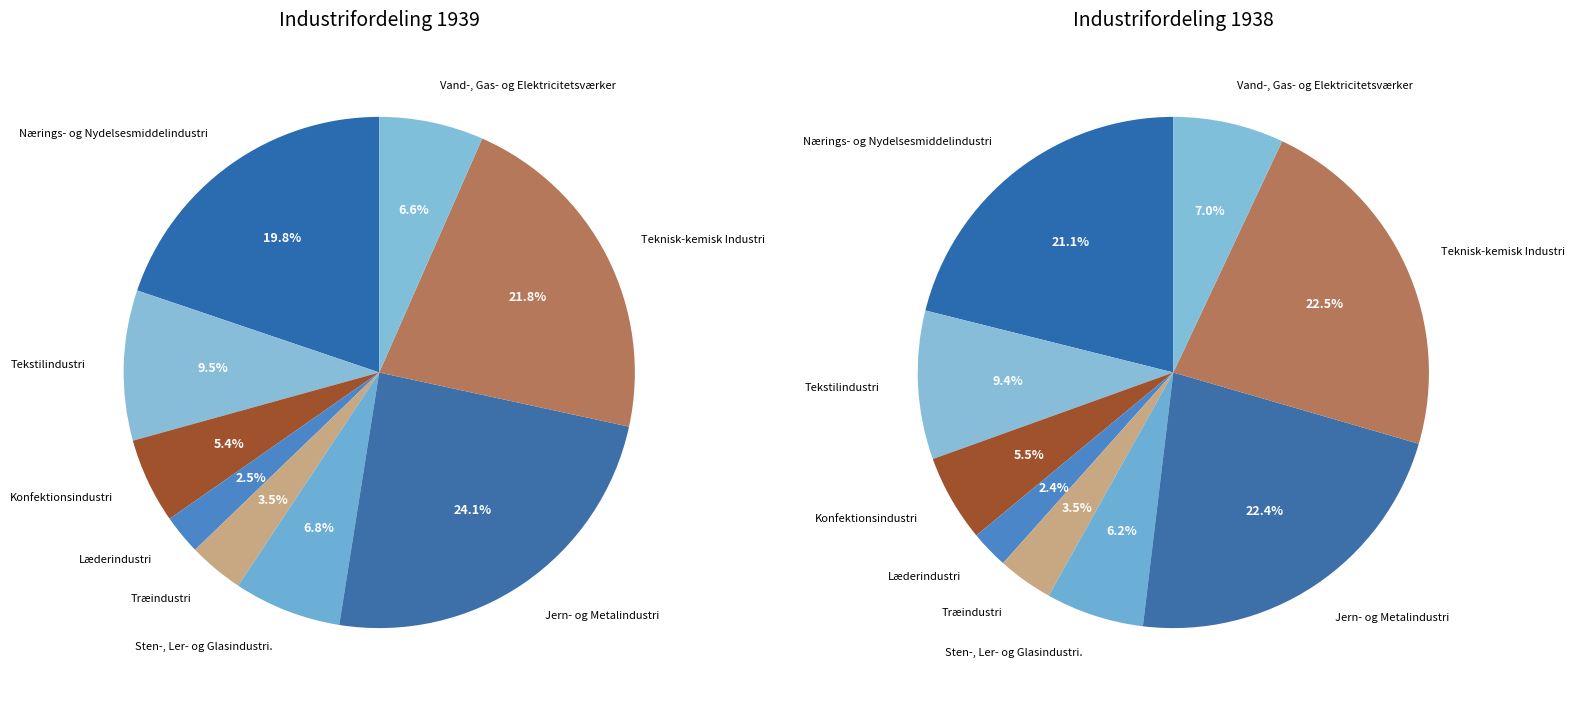

Between Jern- og Metalindustri and Vand-, Gas- og Elektricitetsværker, which is larger?

Jern- og Metalindustri